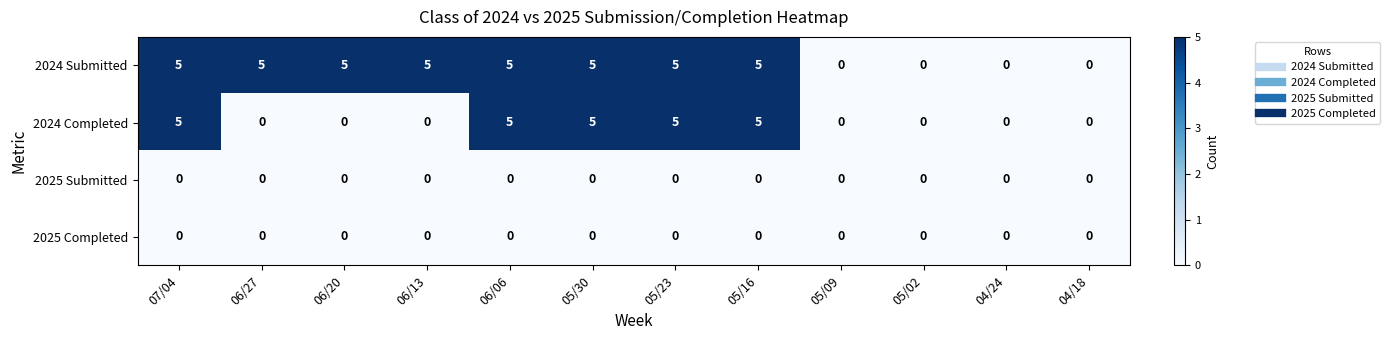

What is the greatest value displayed?

5